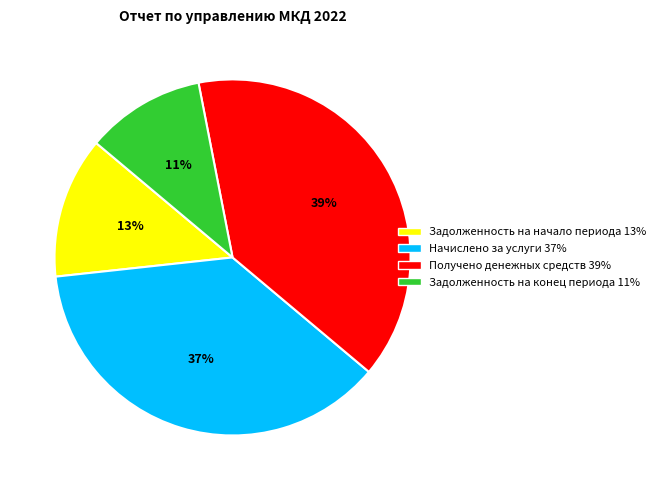

Is there a majority slice in this chart?

No